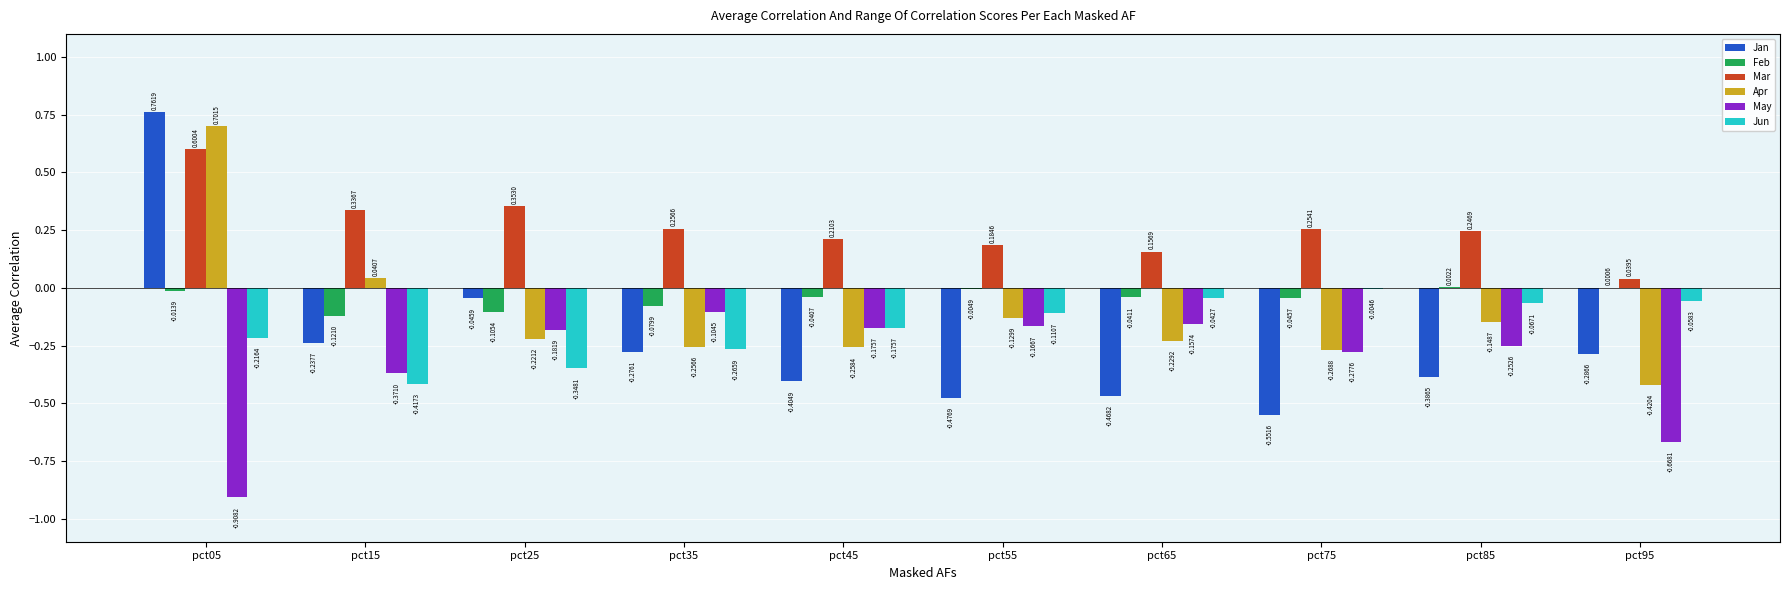

At which category is the sum across all series the highest?

pct05